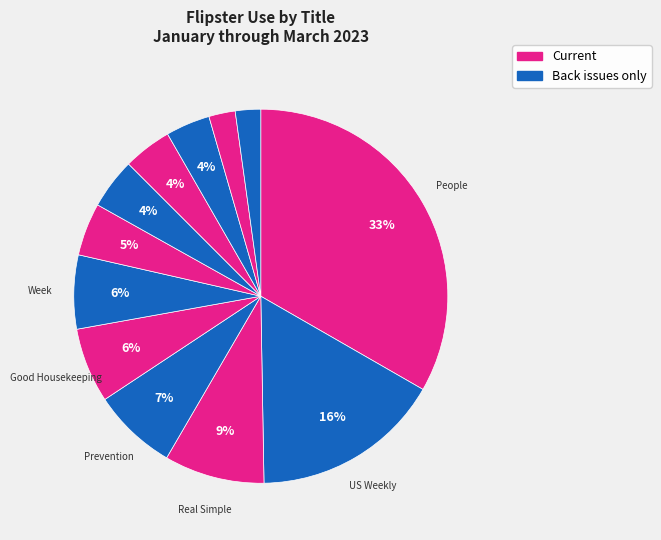

How many segments does this pie chart have?

12